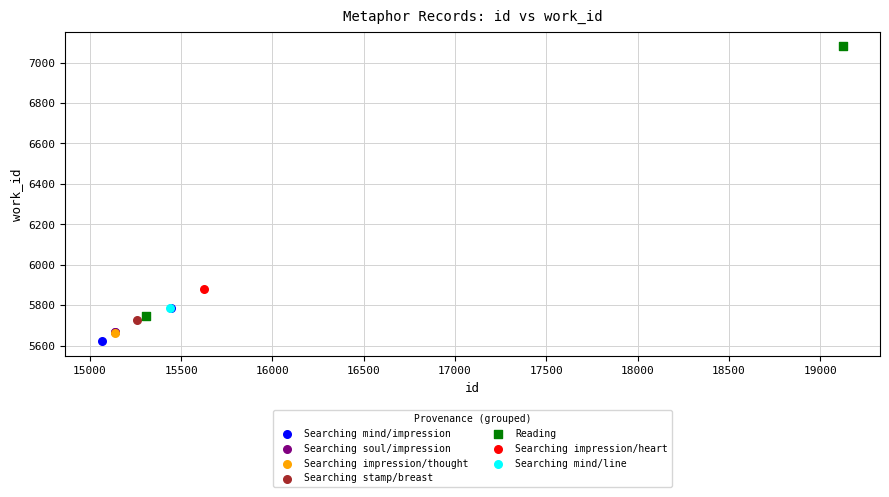

What are all the series names shown in the legend?

Searching mind/impression, Searching soul/impression, Searching impression/thought, Searching stamp/breast, Reading, Searching impression/heart, Searching mind/line